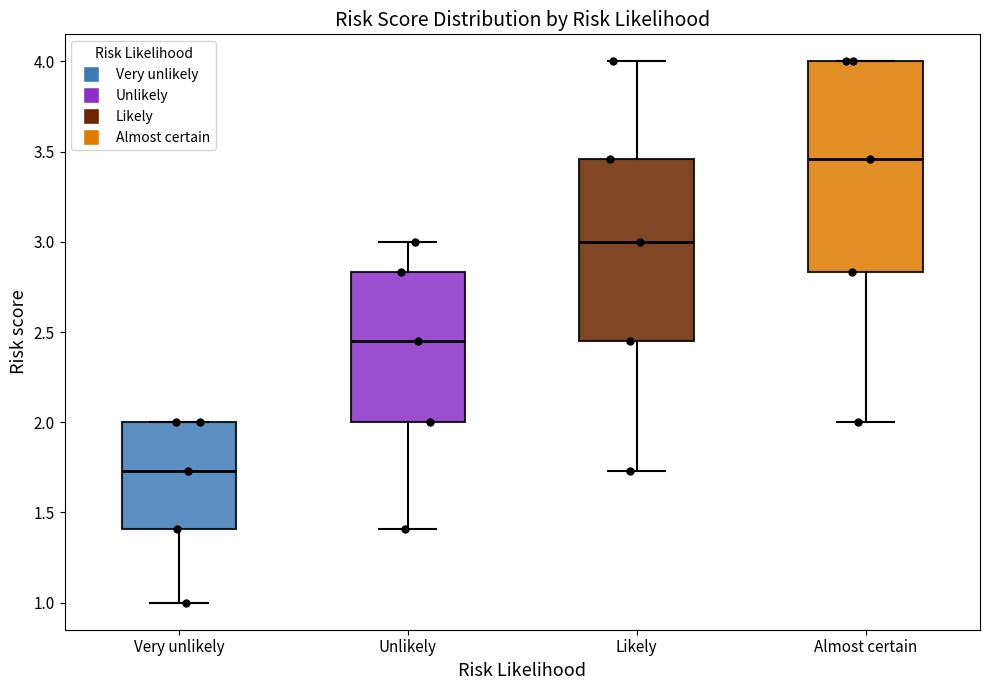

Comparing the boxes themselves (not the whiskers), which one is the tallest?

Almost certain